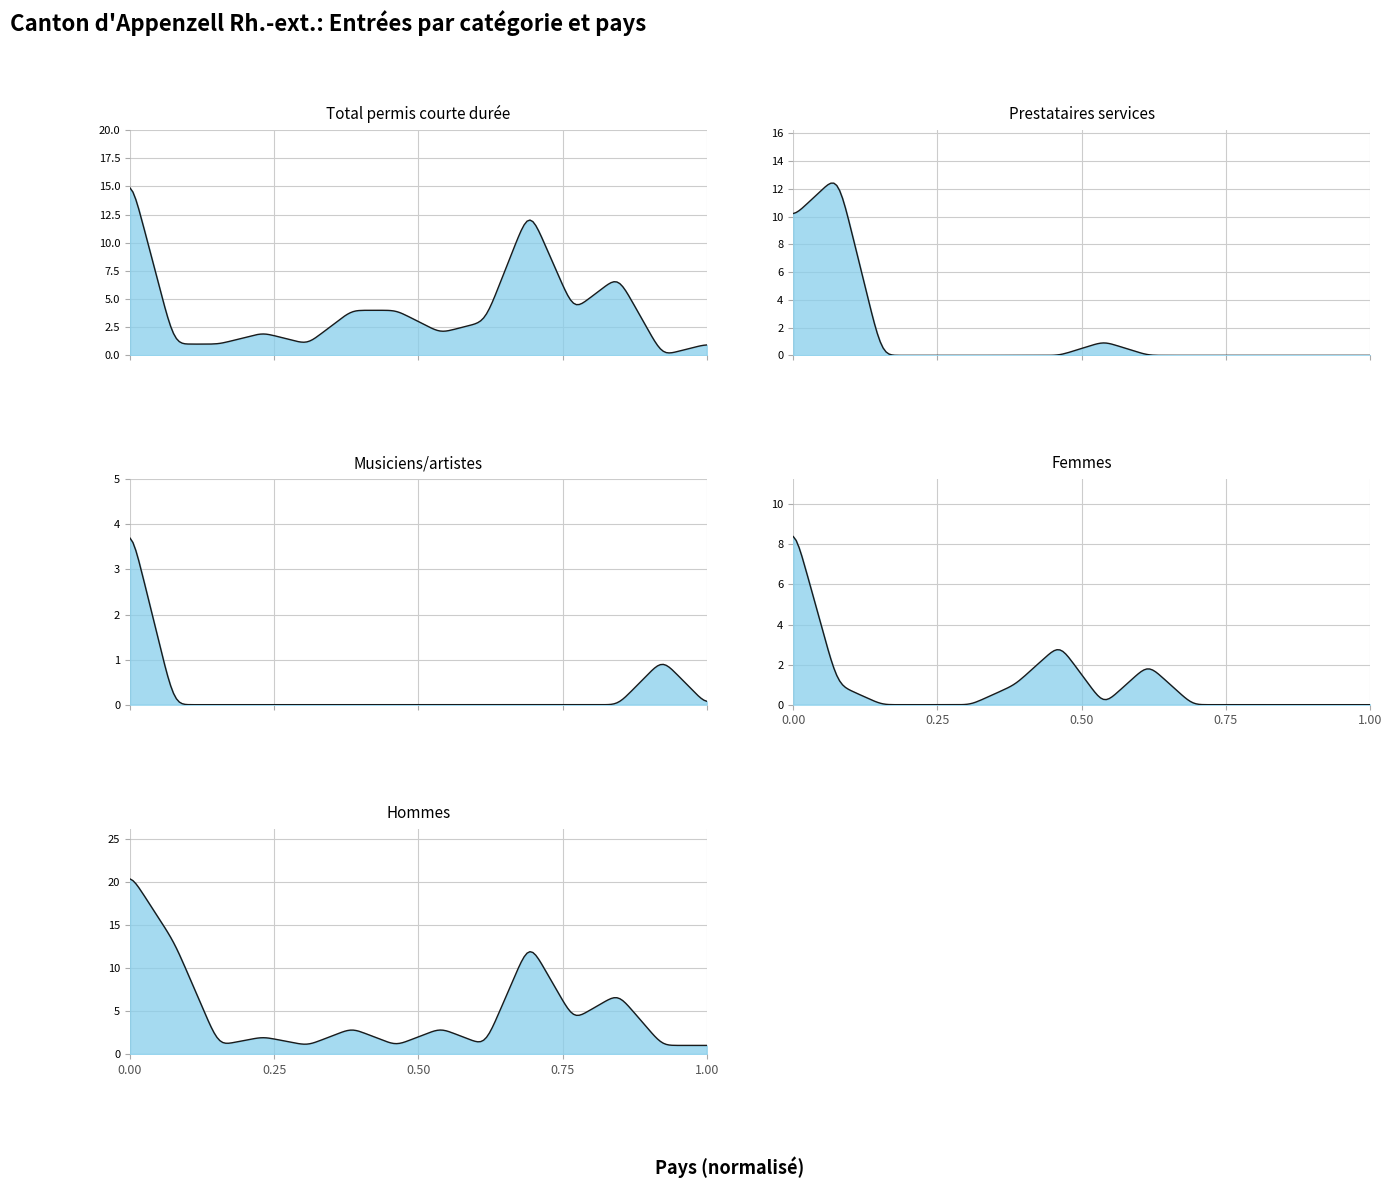

Reading left to right, extract all data points from this chart.

Total permis courte durée: 16	1	1	2	1	4	4	2	3	13	4	7	0	1
Prestataires services: 10	13	0	0	0	0	0	1	0	0	0	0	0	0
Musiciens/artistes: 4	0	0	0	0	0	0	0	0	0	0	0	1	0
Femmes: 9	1	0	0	0	1	3	0	2	0	0	0	0	0
Hommes: 21	13	1	2	1	3	1	3	1	13	4	7	1	1